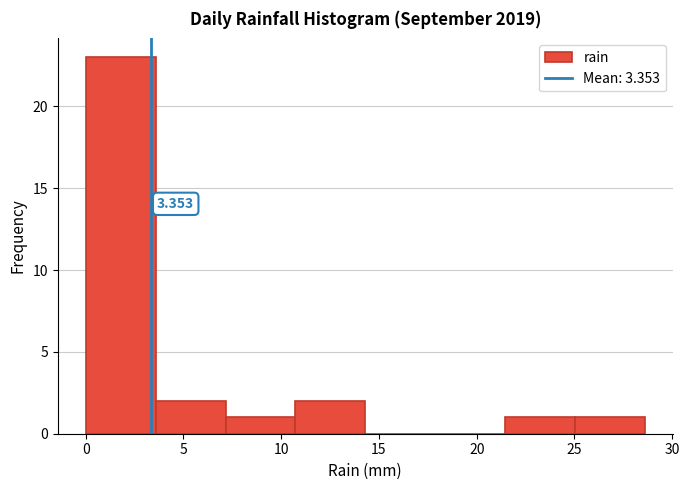

Over which range of the x-axis is the bar tallest?

0.0 to 3.5